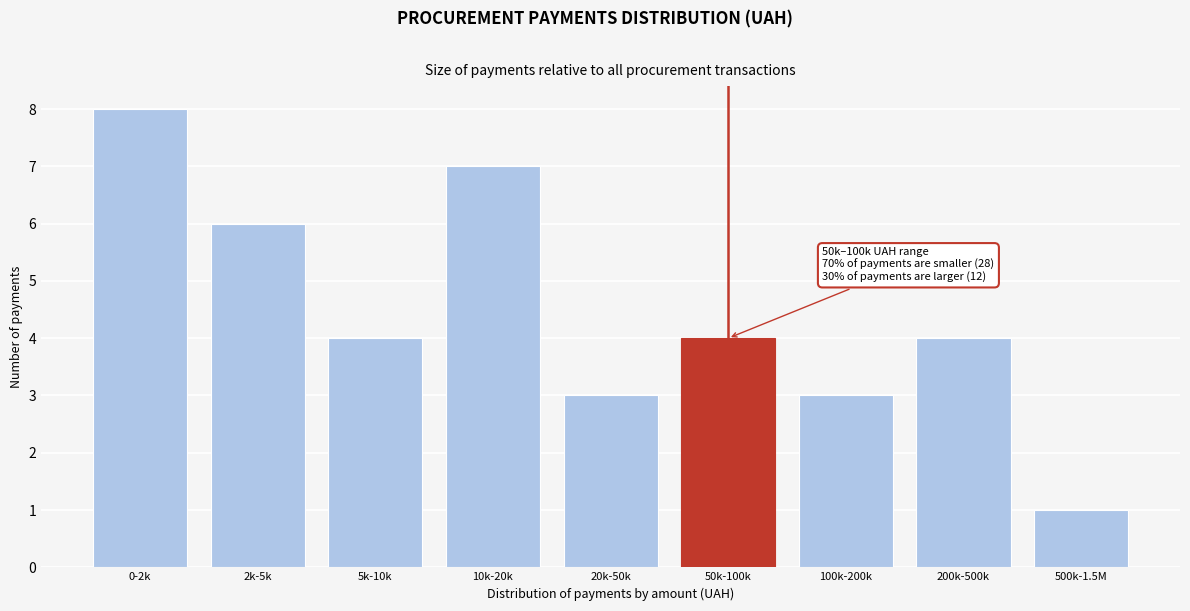

Reading left to right, what are all the values shown in this chart?

0-2k=8	2k-5k=6	5k-10k=4	10k-20k=7	20k-50k=3	50k-100k=4	100k-200k=3	200k-500k=4	500k-1.5M=1